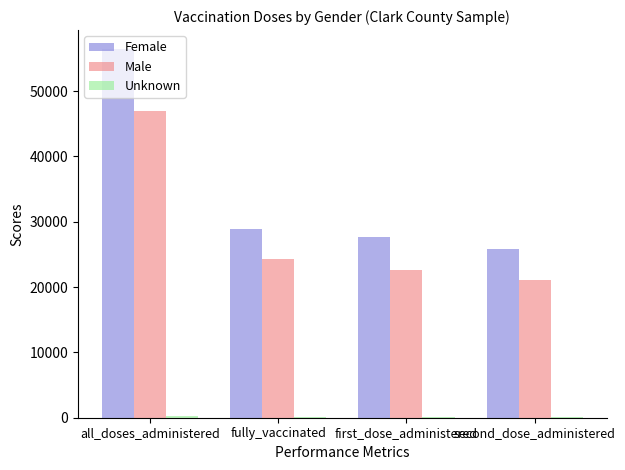

What is the sum of all Male values?

114819